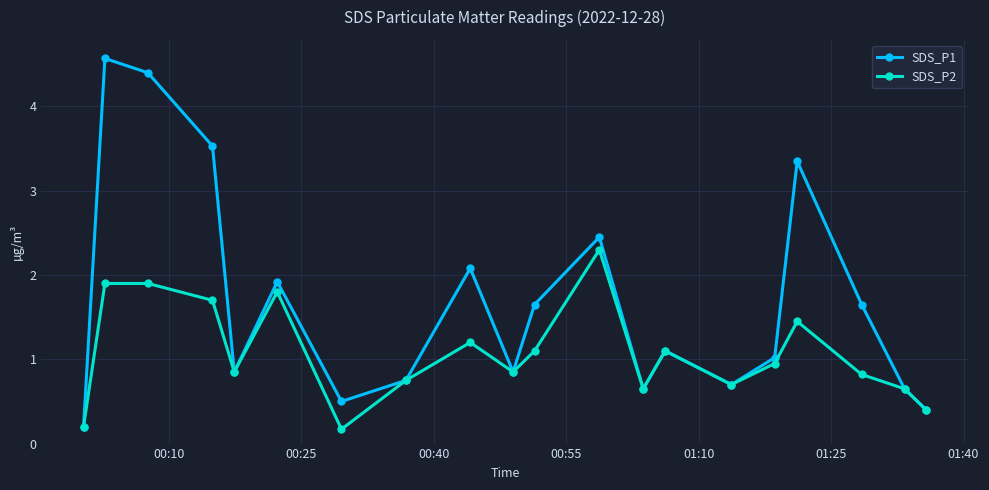

Rank the series by their maximum value, from highest to lowest.

SDS_P1, SDS_P2